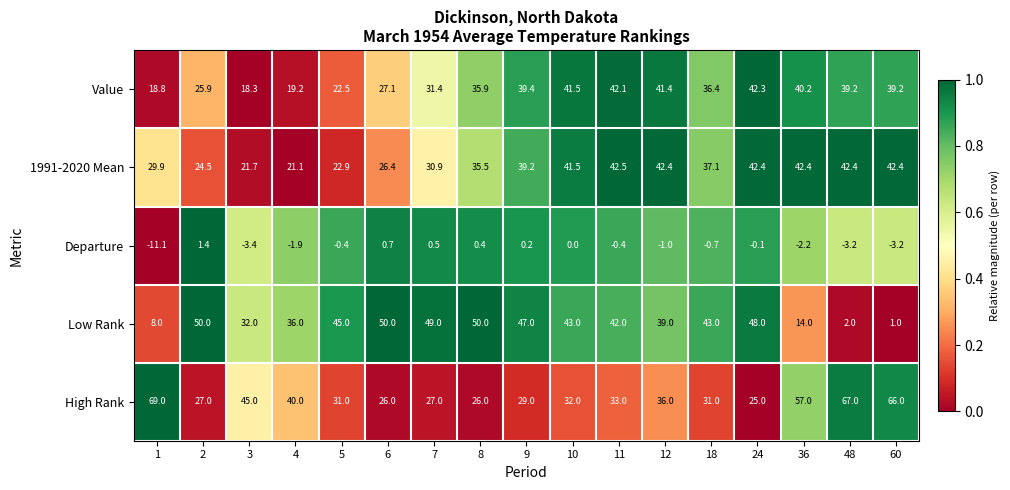

Which series changed the most between 3 and 60?

Low Rank